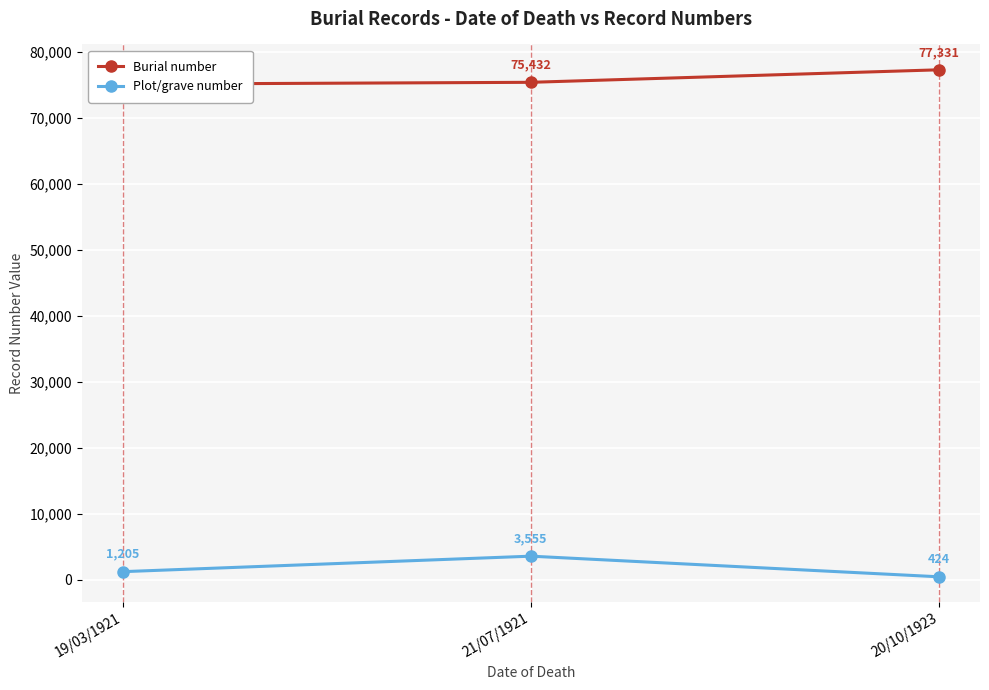

At which category is the sum across all series the highest?

21/07/1921